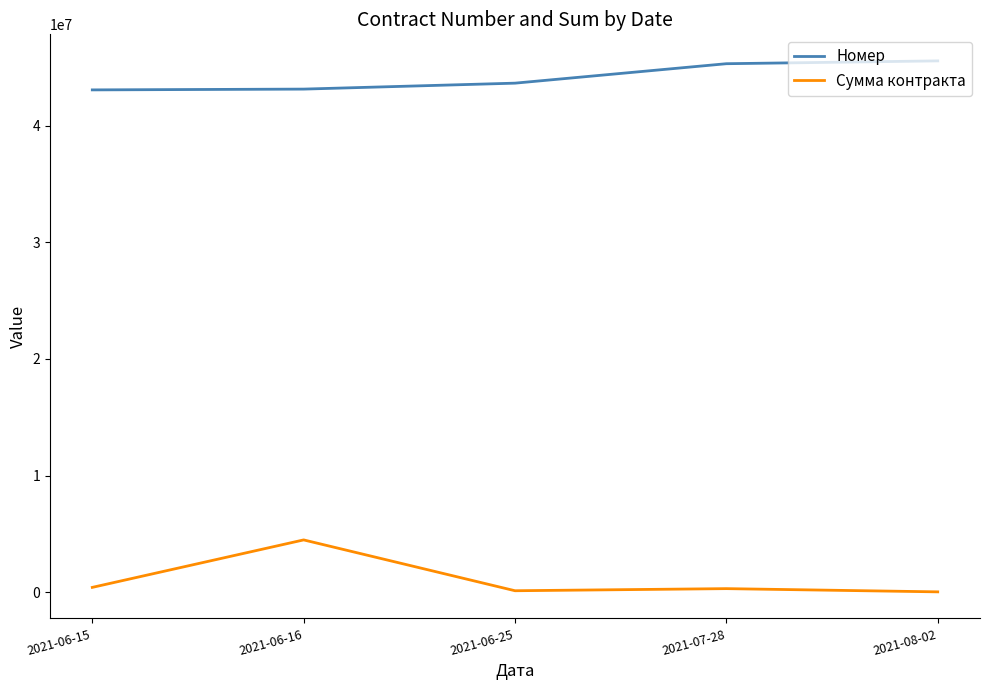

What is the difference between the highest and lowest values at 2021-06-16?

38665252